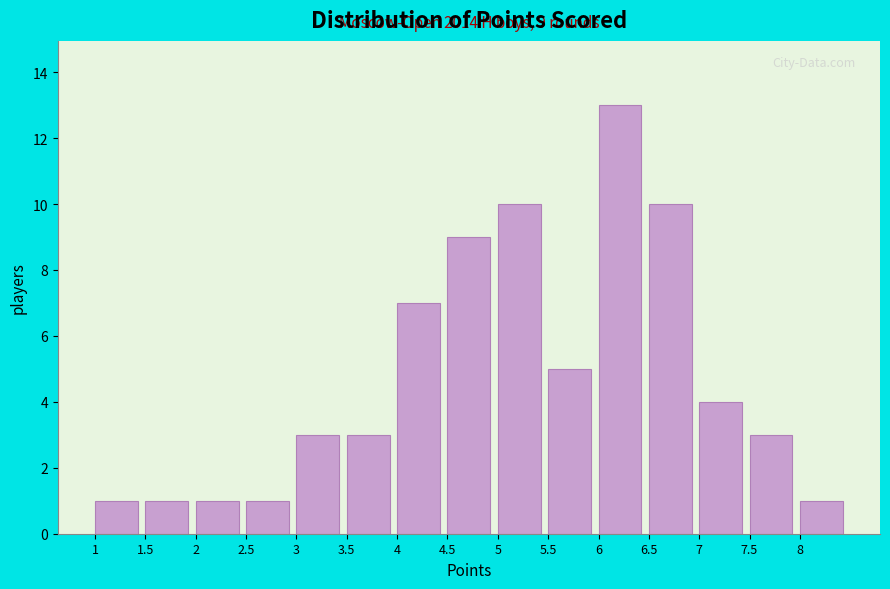

Which range on the x-axis has the tallest bar?

6.0 to 6.5